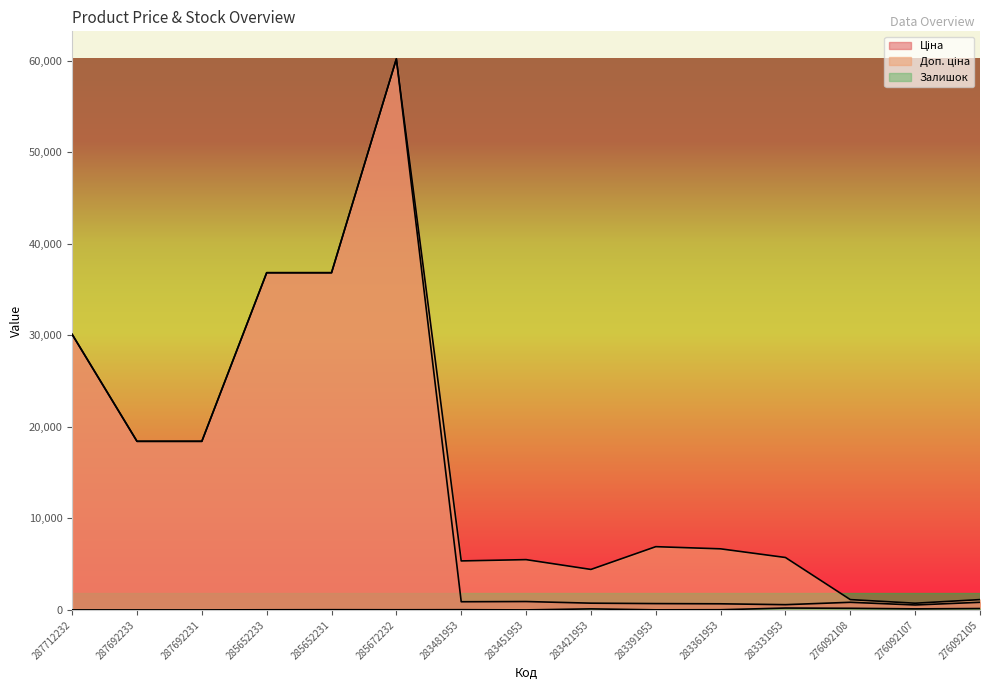

Reading left to right, list all the values displayed in this chart.

Ціна: 30102.8	18420.9	18420.9	36841.8	36841.8	60205.6	892.2	915.8	737.2	691.0	667.4	572.7	831.5	540.5	831.5
Доп. ціна: 30102.8	18420.9	18420.9	36841.8	36841.8	60205.6	5353.1	5495.0	4423.0	6910.3	6673.6	5727.0	1126.7	732.0	1126.7
Залишок: 0.0	0.0	0.0	14.0	23.0	16.0	24.0	2.0	113.0	8.0	19.0	204.0	177.0	114.0	151.0